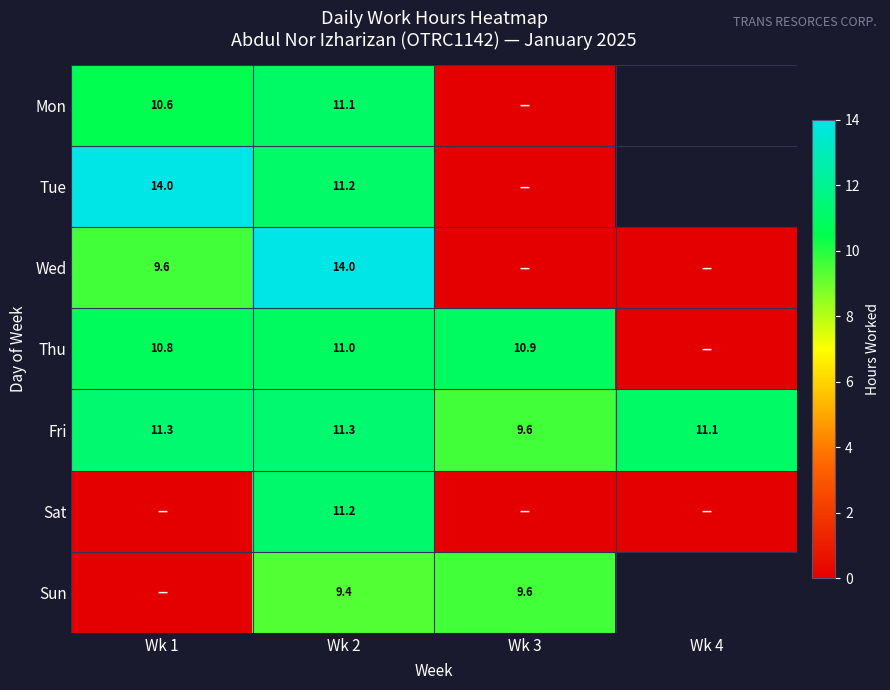

List the series in order of their peak value, highest first.

Wed, Tue, Fri, Sat, Mon, Thu, Sun